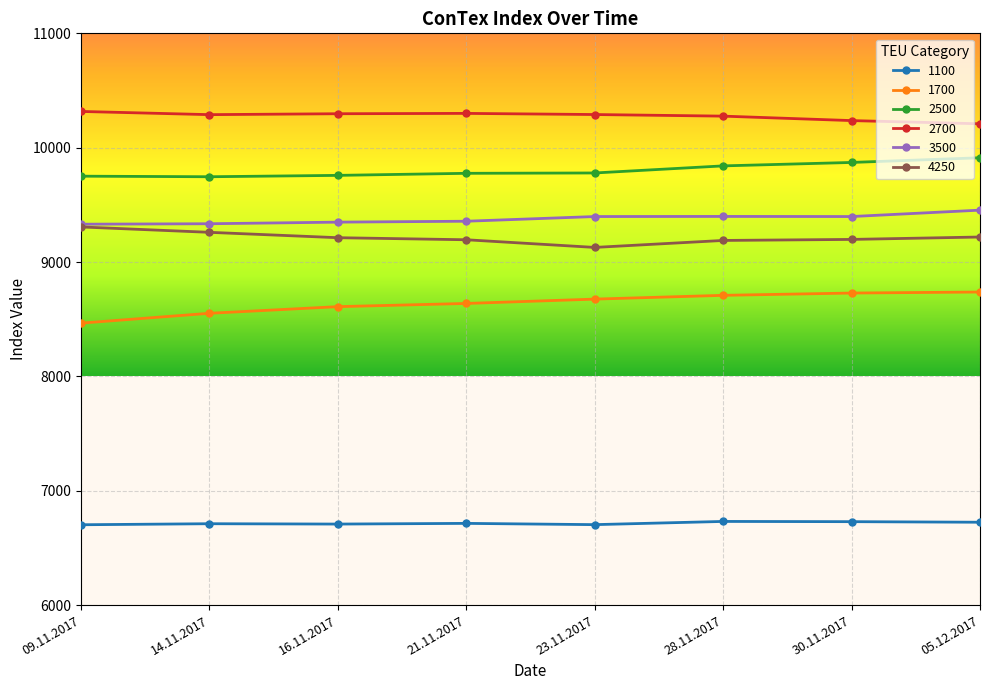

Is the value of 1100 at 16.11.2017 greater than the value of 2700 at 05.12.2017?

No